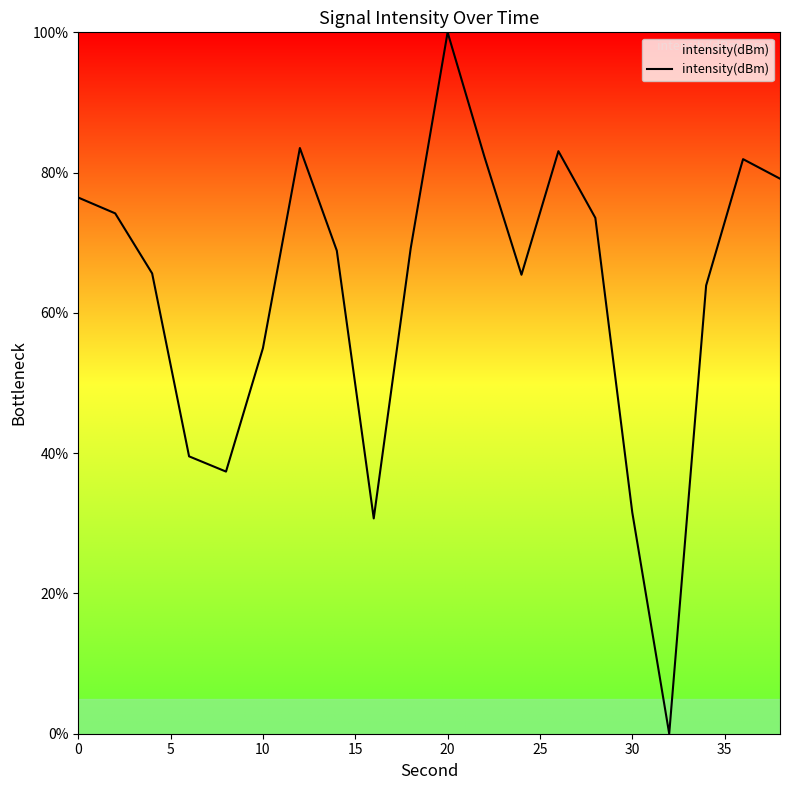

What is the greatest value displayed?

100.0